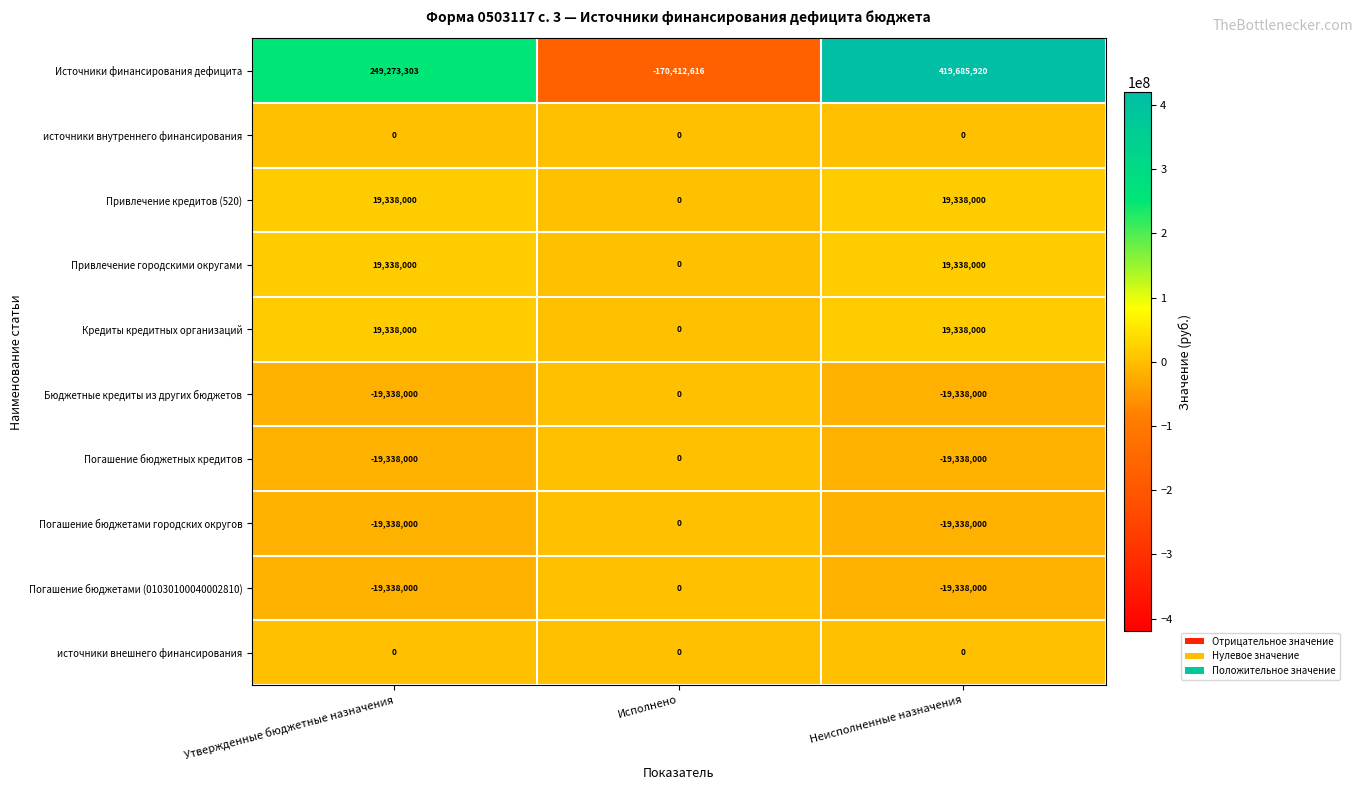

What is the sum of all Привлечение городскими округами values?

38676000